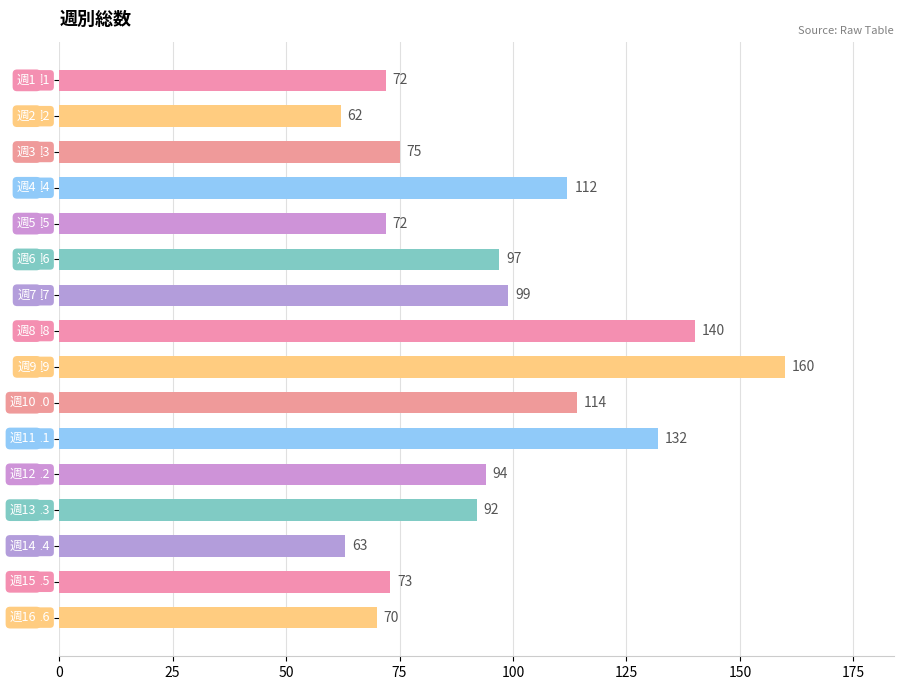

How many data points are less than 94?

8